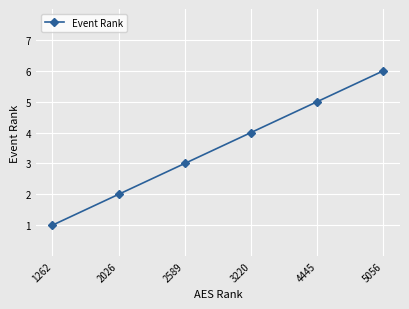

At which label is the value closest to 3?

2589